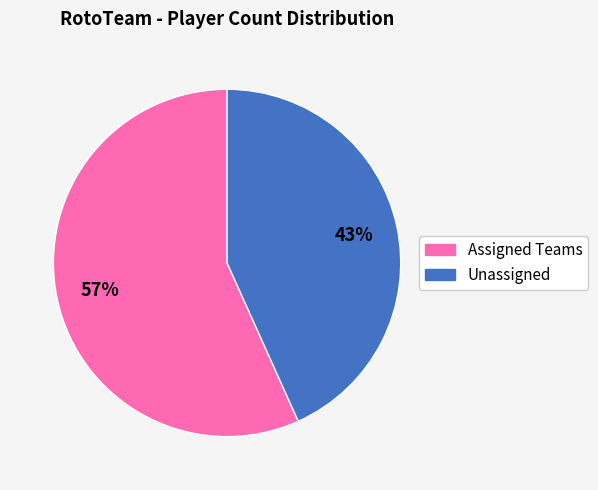

To the nearest percent, what is the average slice percentage?

50%